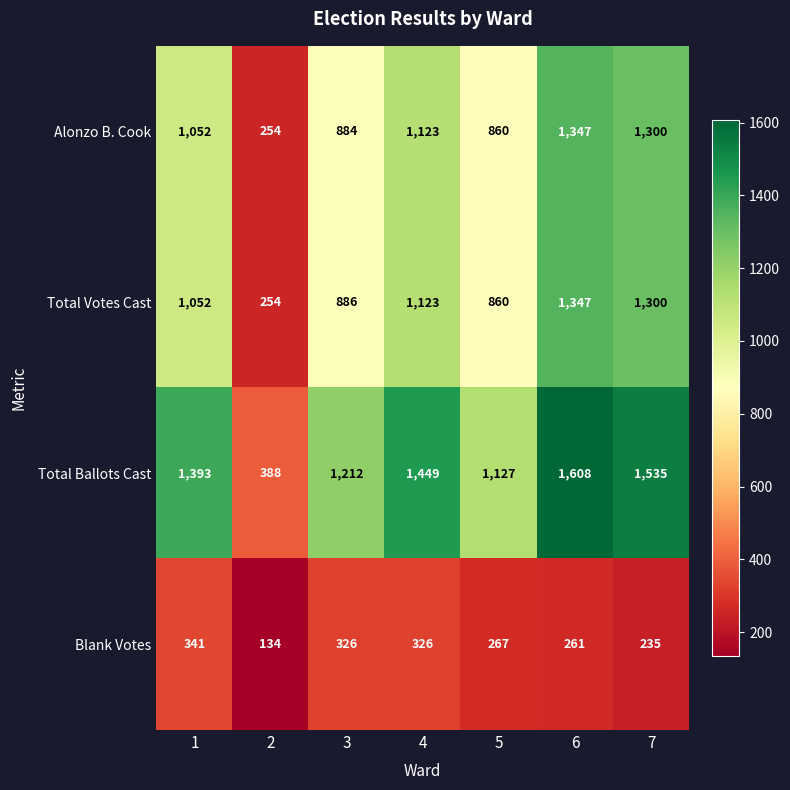

What is the lowest value of the Blank Votes series?

134